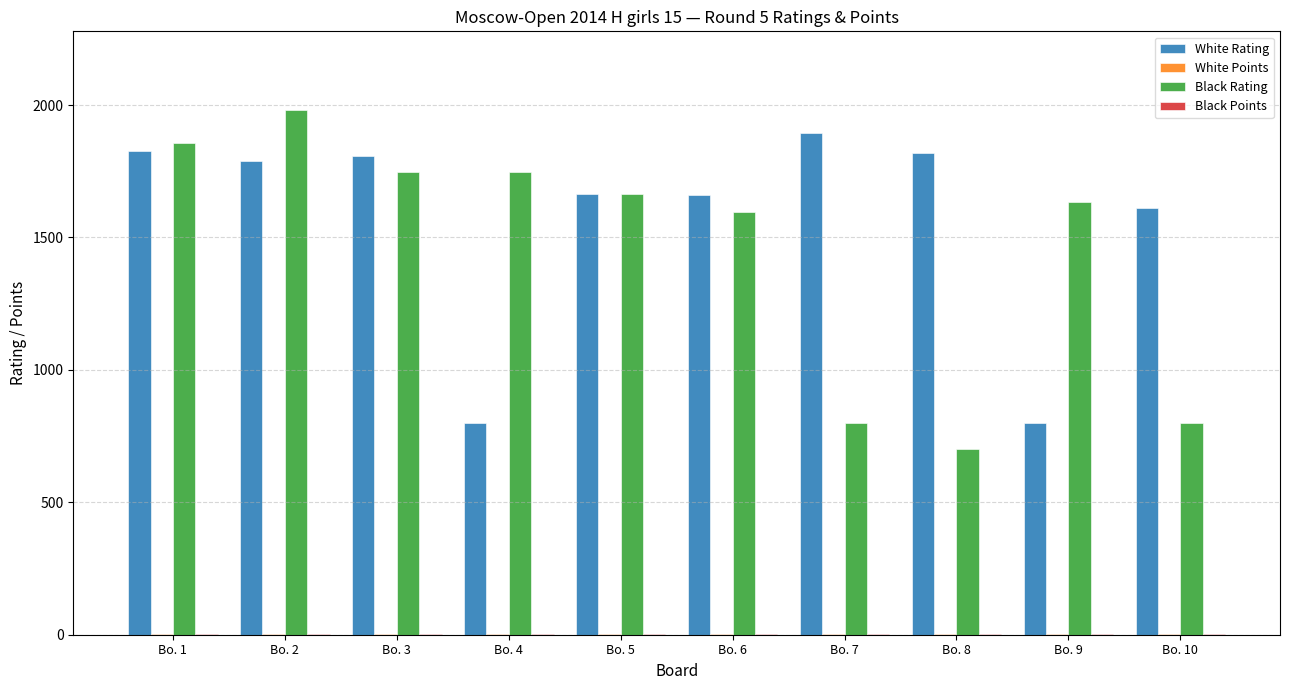

What is the sum of all White Rating values?

15672.0